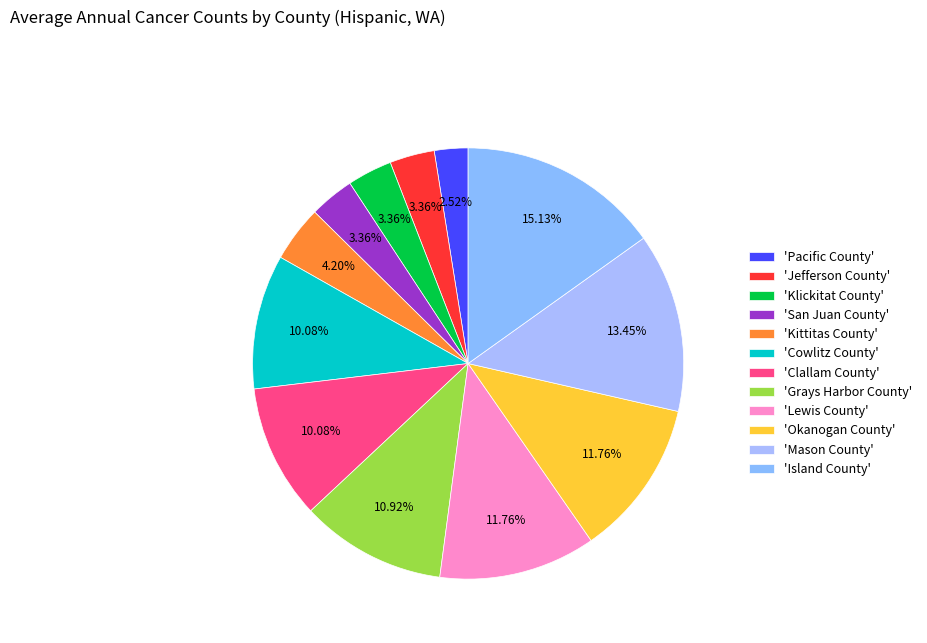

Count the number of slices in the pie.

12